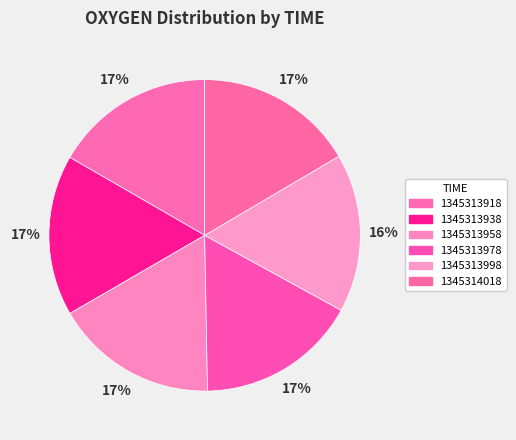

Count the number of slices in the pie.

6